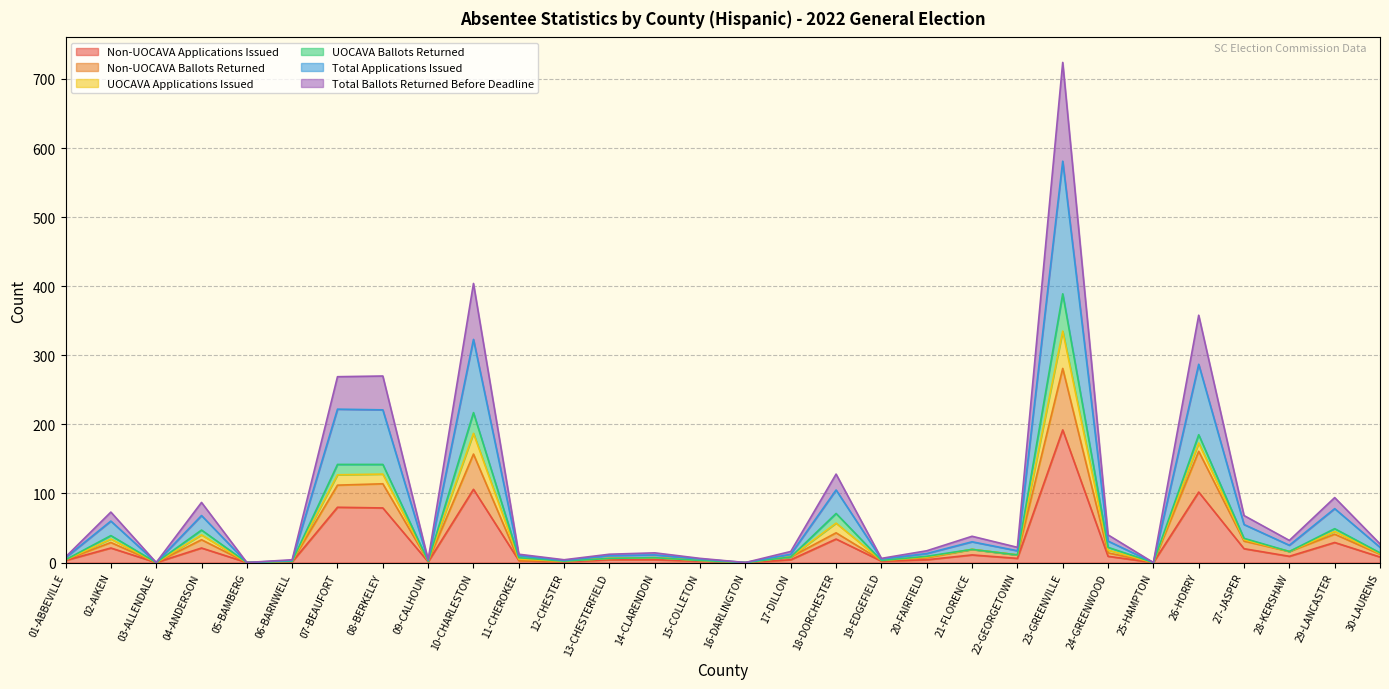

At how many categories does at least one series exceed 282?

1